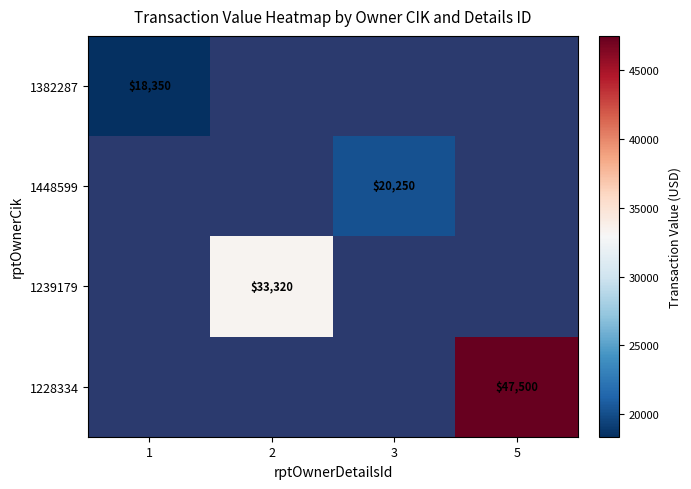

Count the number of categories in the chart.

4